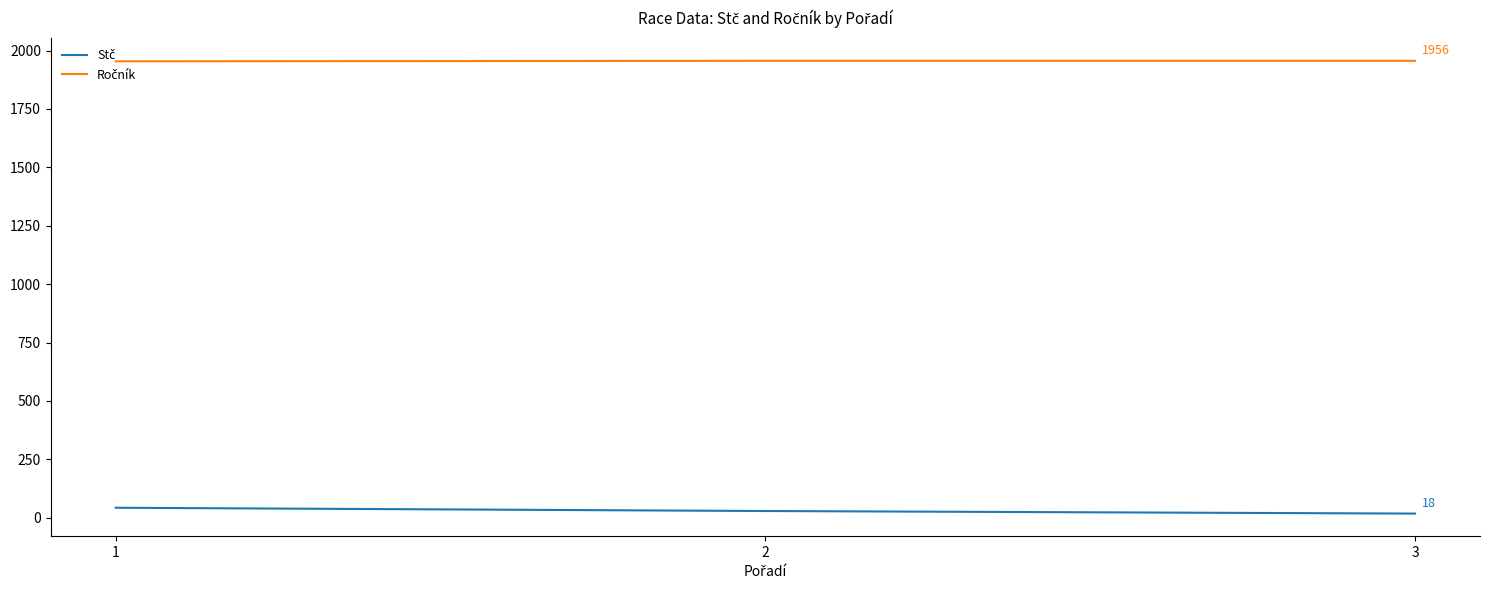

What is the greatest value displayed?

1956